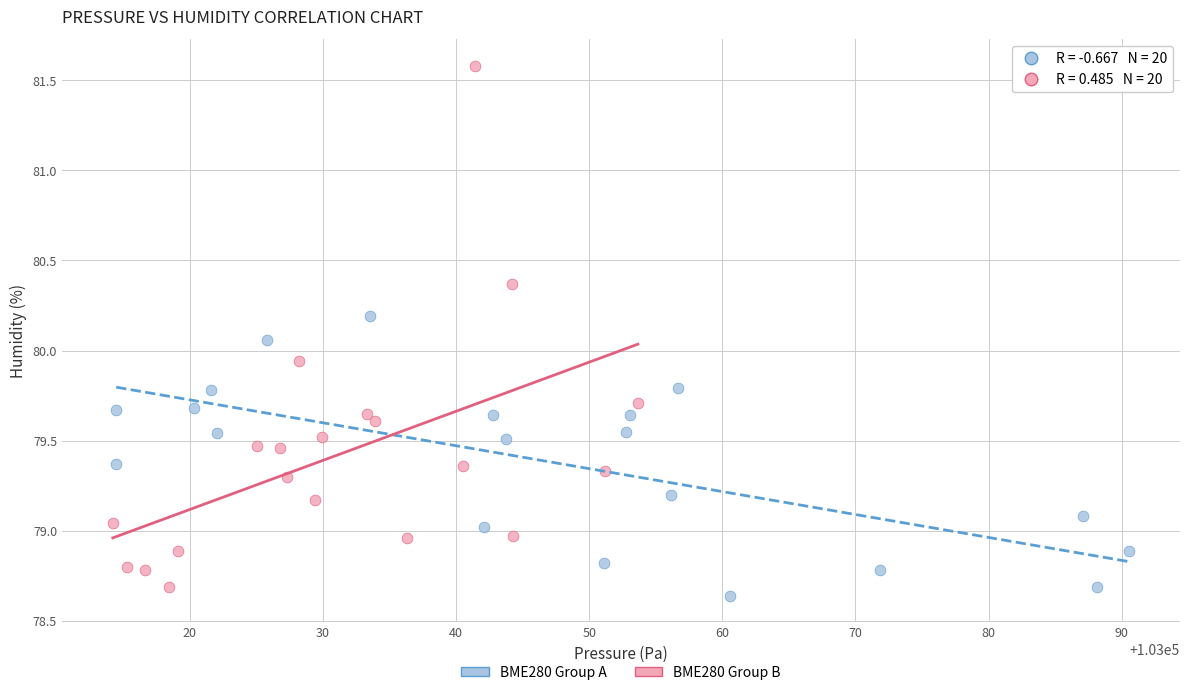

Which series contains the lowest Y value?

BME280 Group A